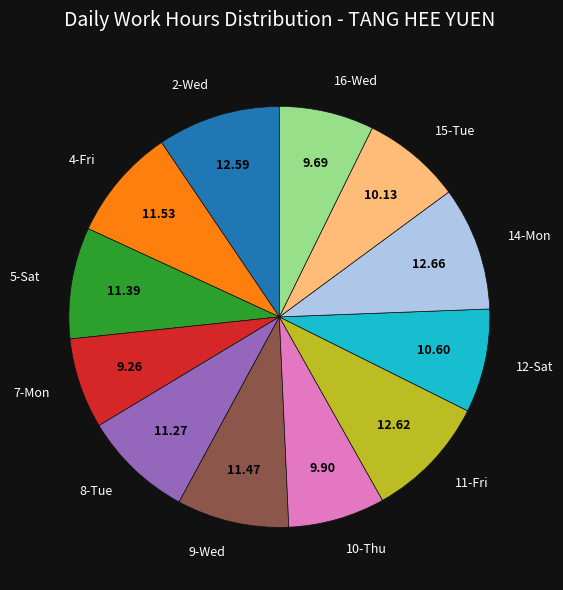

Is there any slice that represents more than half of the pie?

No